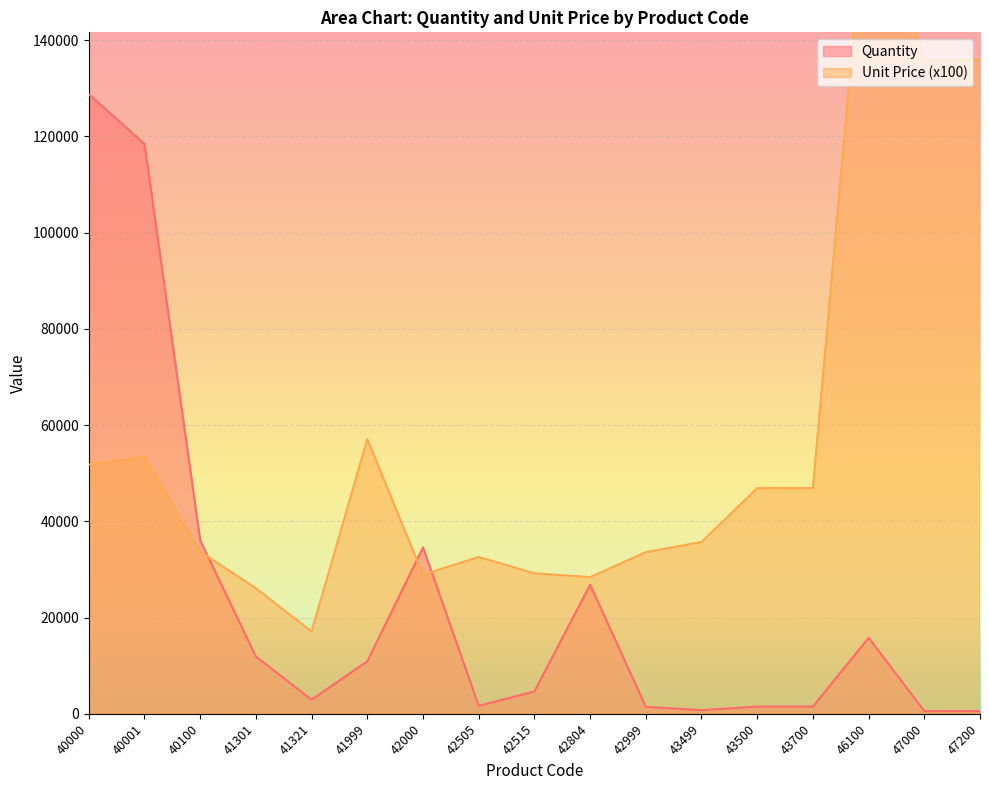

What is the value of the Unit Price point at the 2nd from the left?

53400